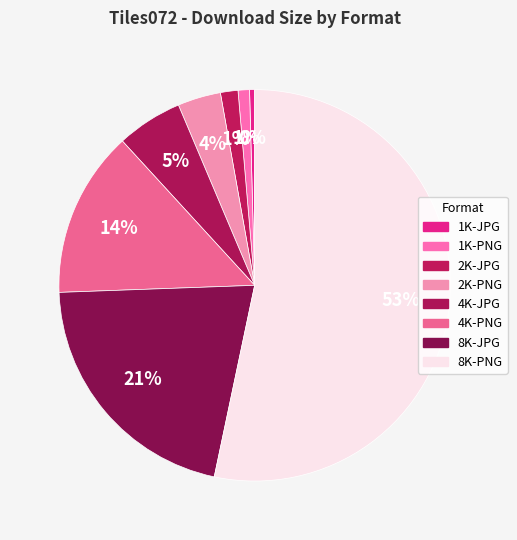

What percentage is the 4K-PNG slice, to the nearest percent?

14%